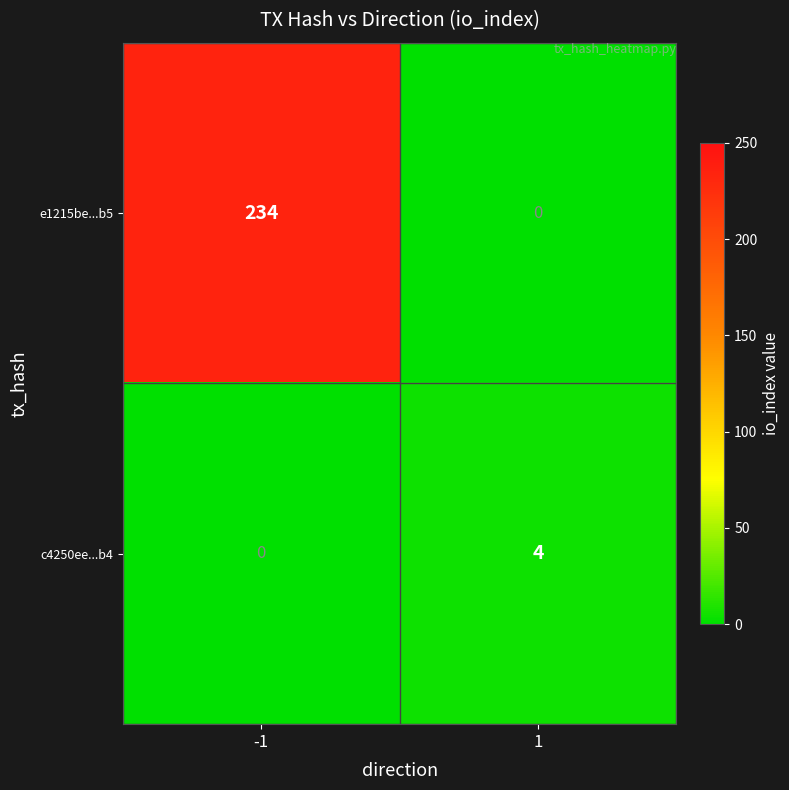

At which category does the chart reach its peak across all series?

-1